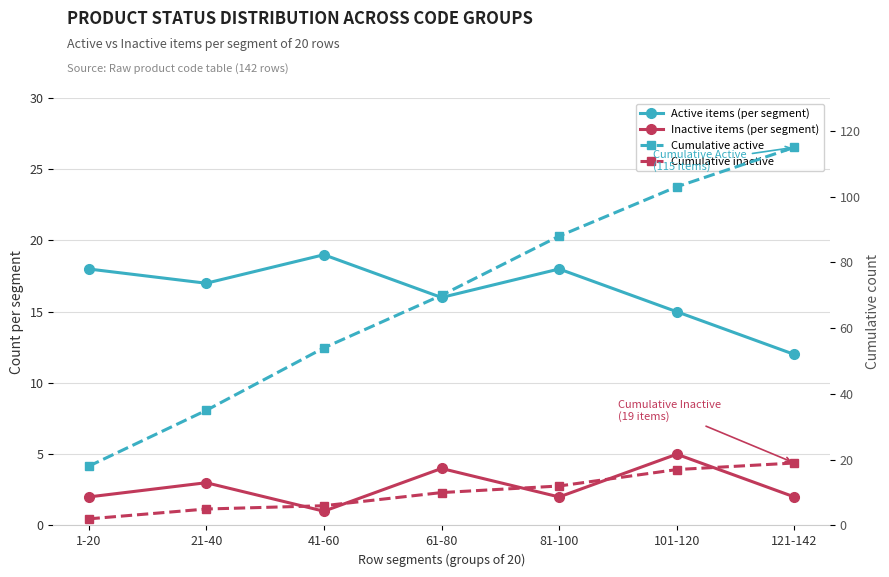

What are all the series names shown in the legend?

Active items (per segment), Inactive items (per segment), Cumulative active, Cumulative inactive